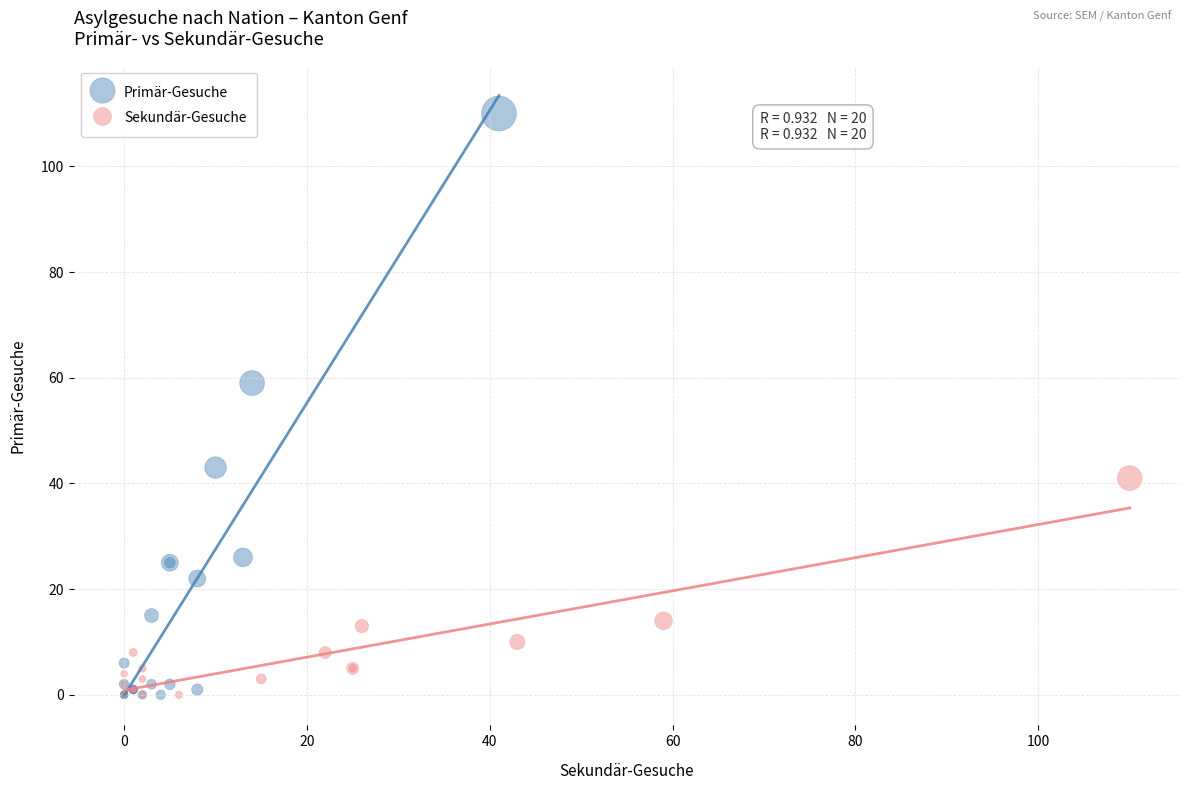

Which series reaches the maximum Y coordinate?

Primär-Gesuche